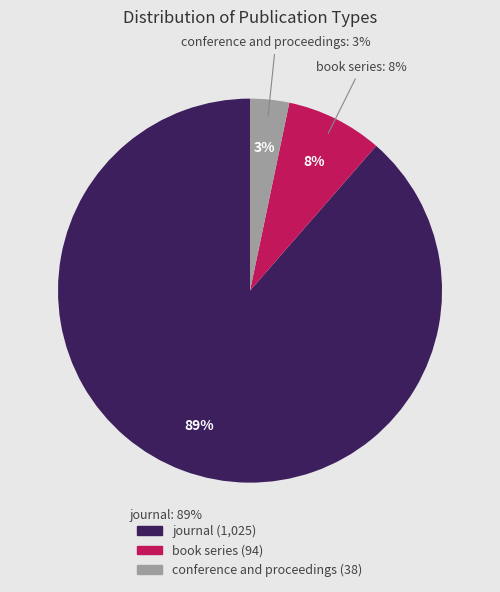

To the nearest percent, what is the combined percentage of book series and journal?

97%